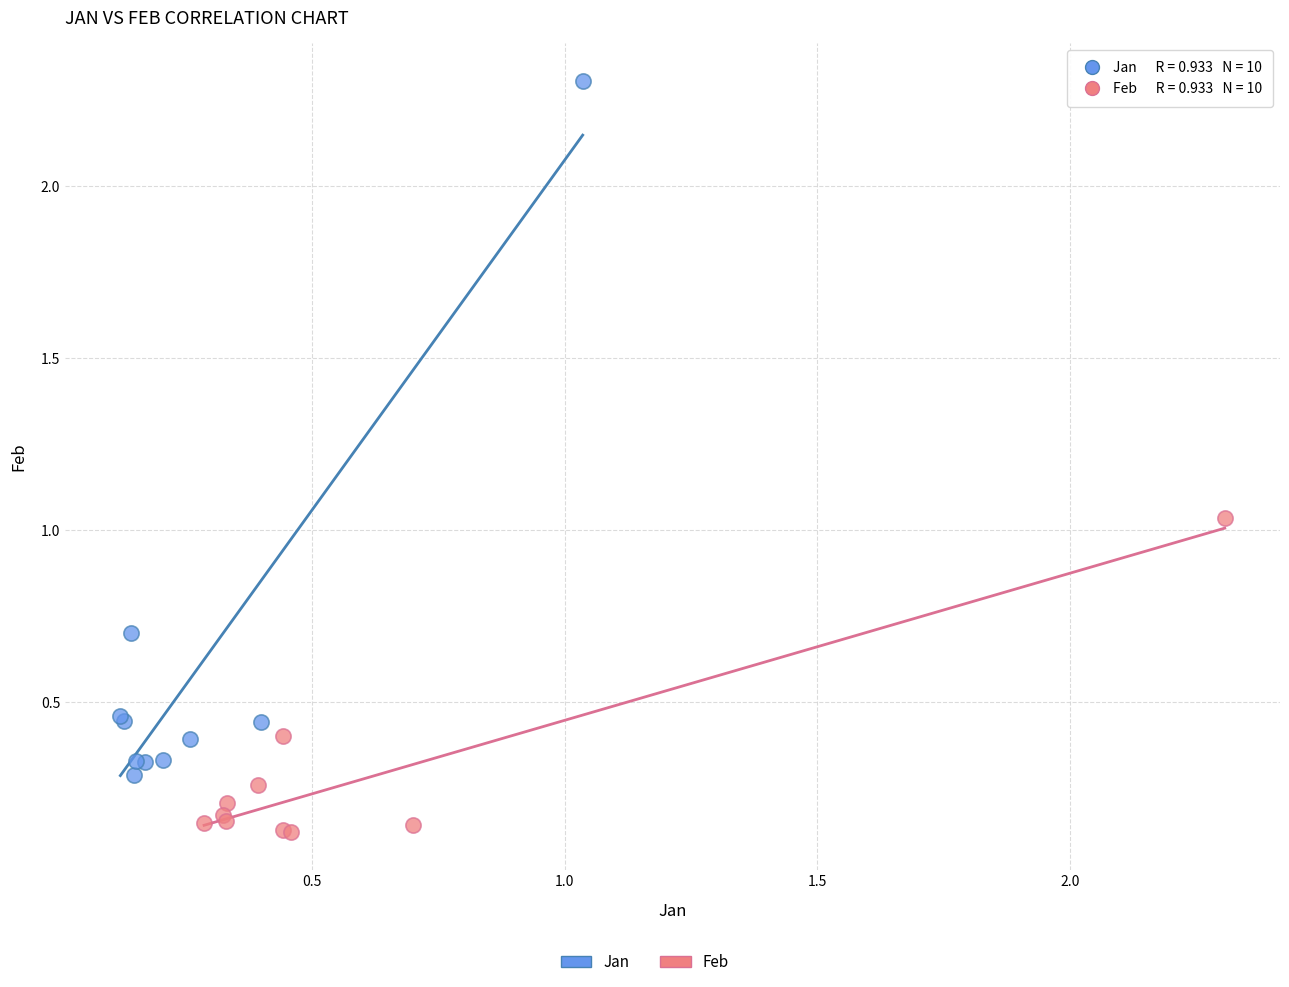

Which series has the widest spread of Y values?

Jan